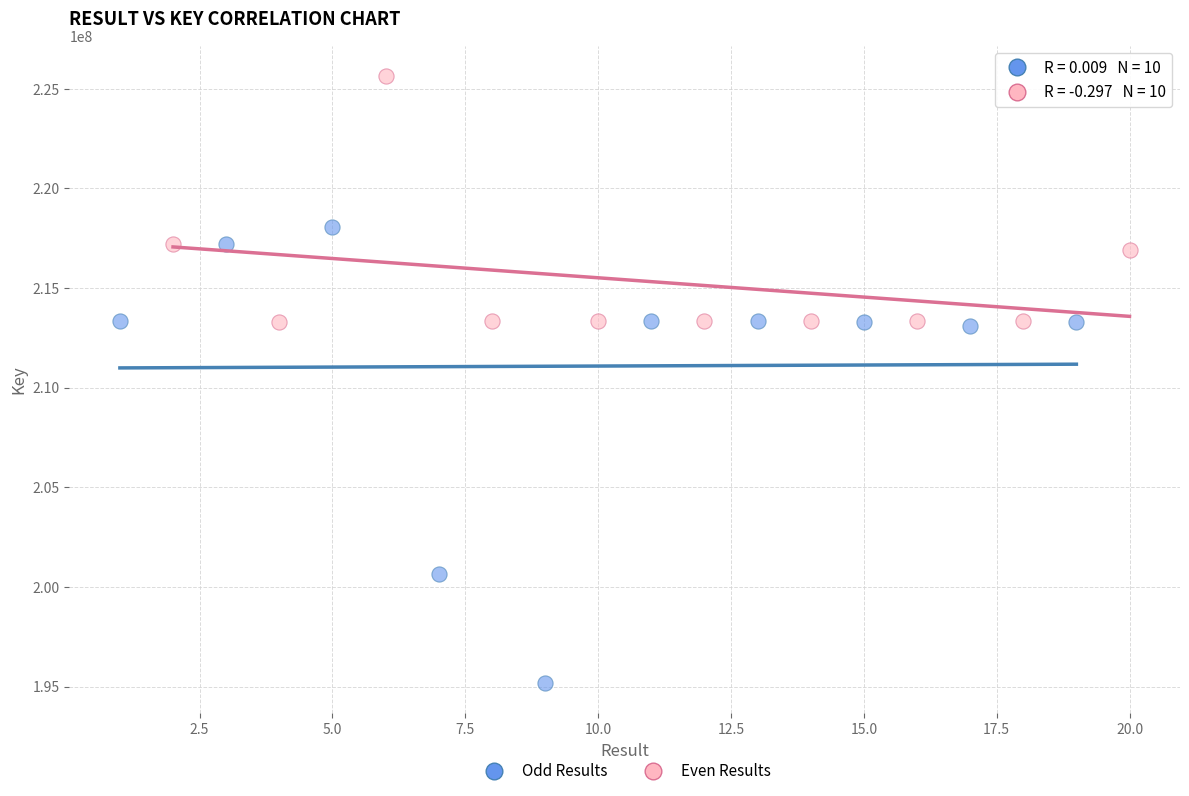

Which series reaches the maximum Y coordinate?

Even Results